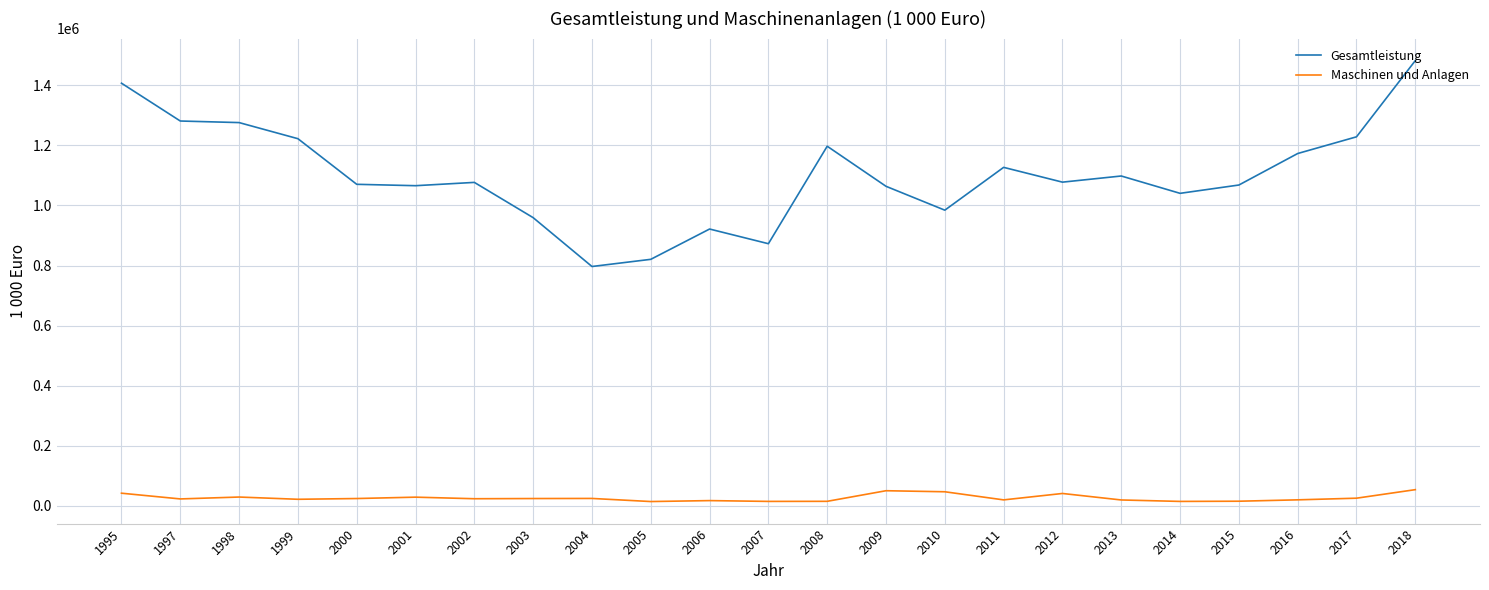

How many lines are shown in the chart?

2